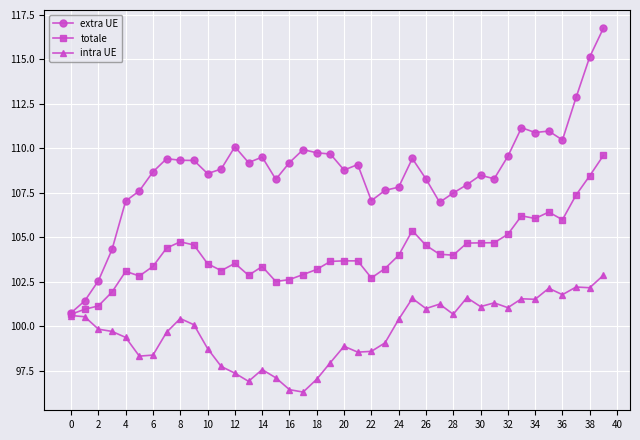

True or false: extra UE has more than 2 interior local peaks.

True